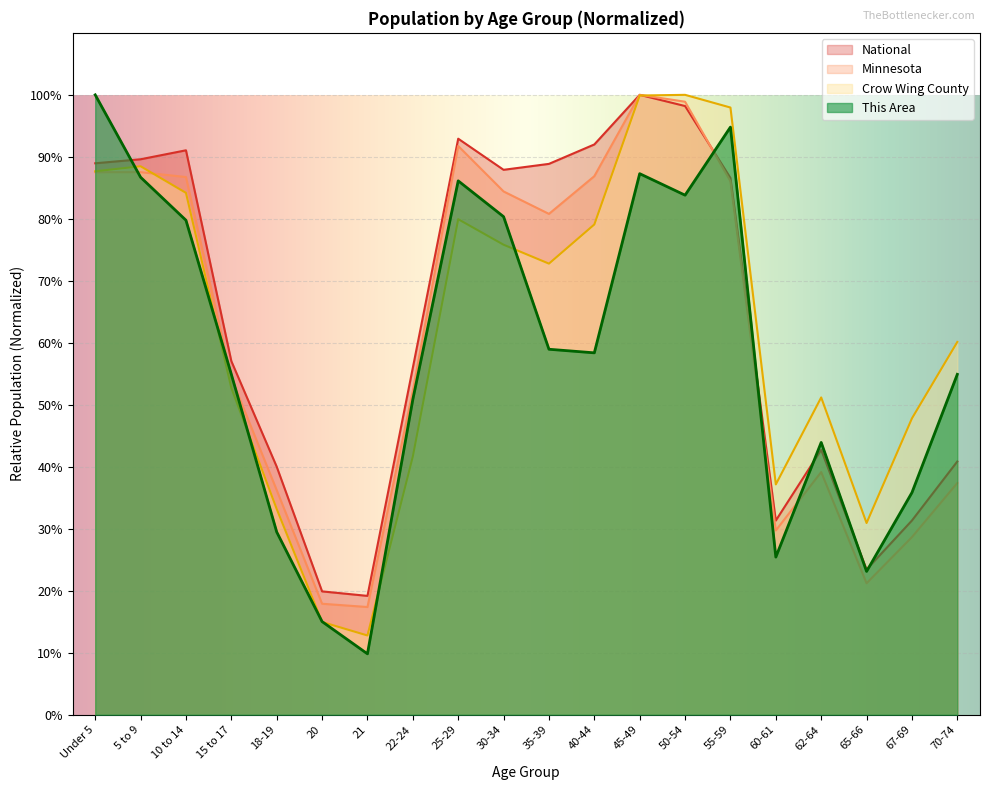

True or false: National has more than 2 points higher than both neighbors.

True